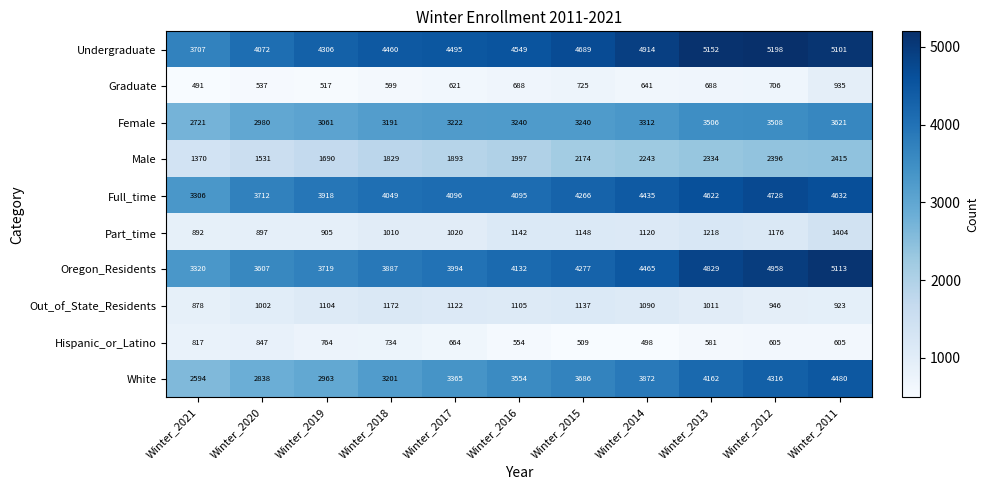

At how many categories does at least one series exceed 3137?

11